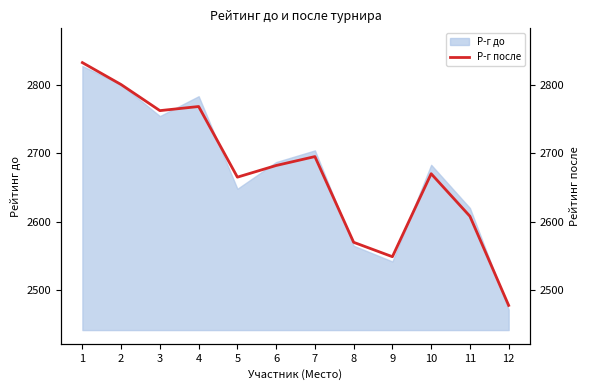

What is the change in value from 2 to 8?

-230